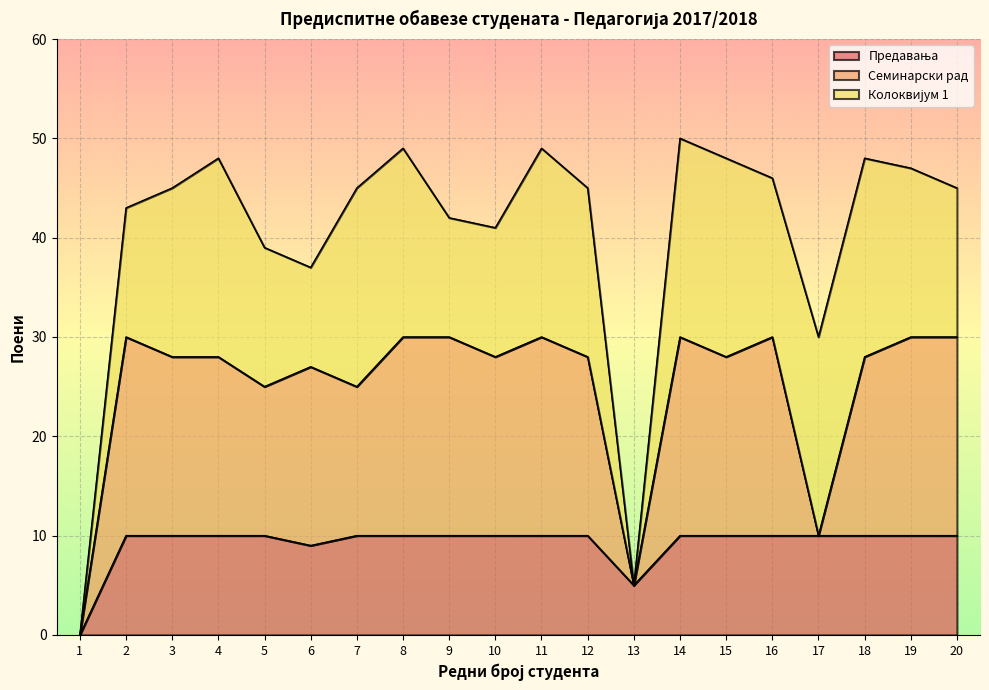

Is it true that Семинарски рад equals 28 at 3?

True